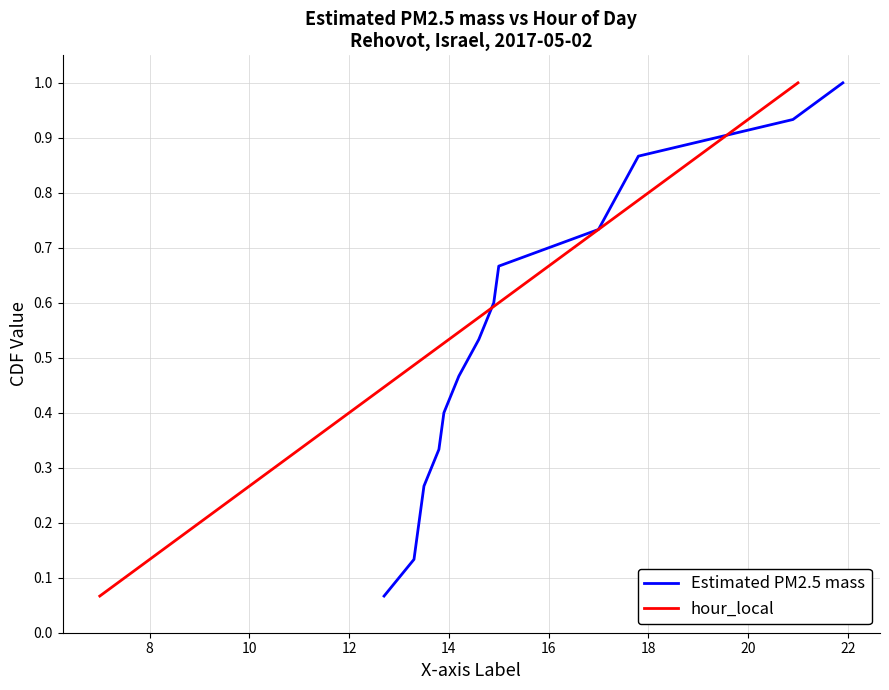

At which category is the sum across all series the highest?

14